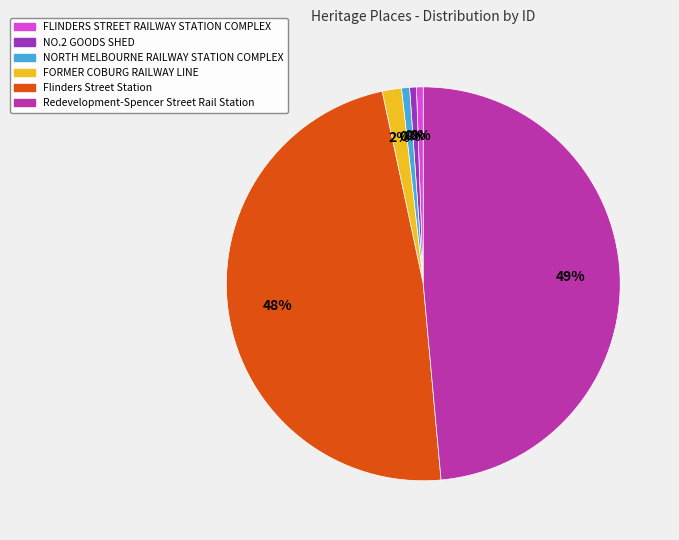

Which category has the biggest portion of the pie?

Redevelopment-Spencer Street Rail Station